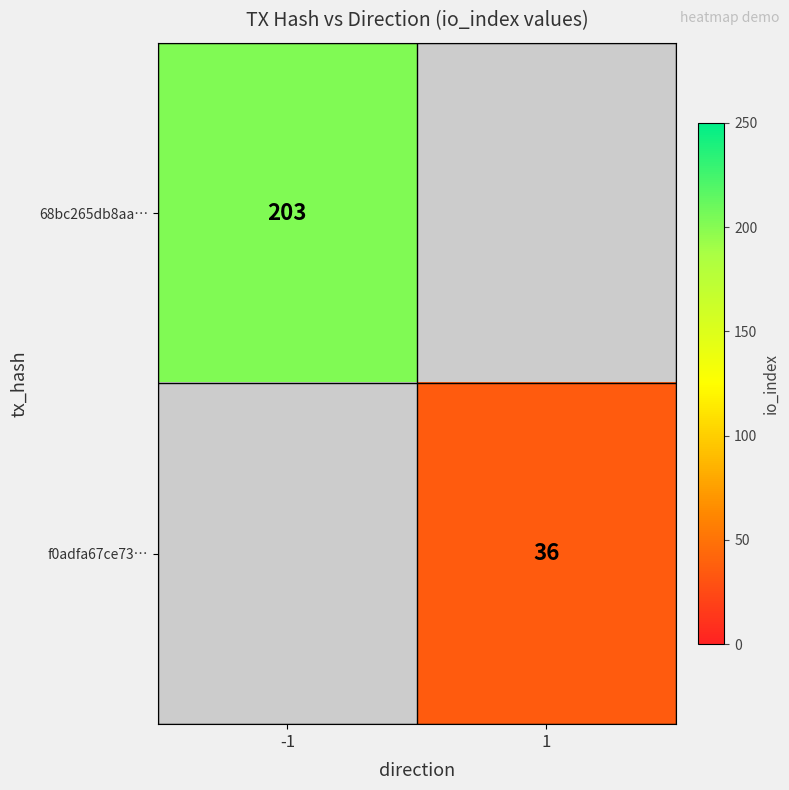

The f0adfa67ce73… series shows 36 at 1. True or false?

True